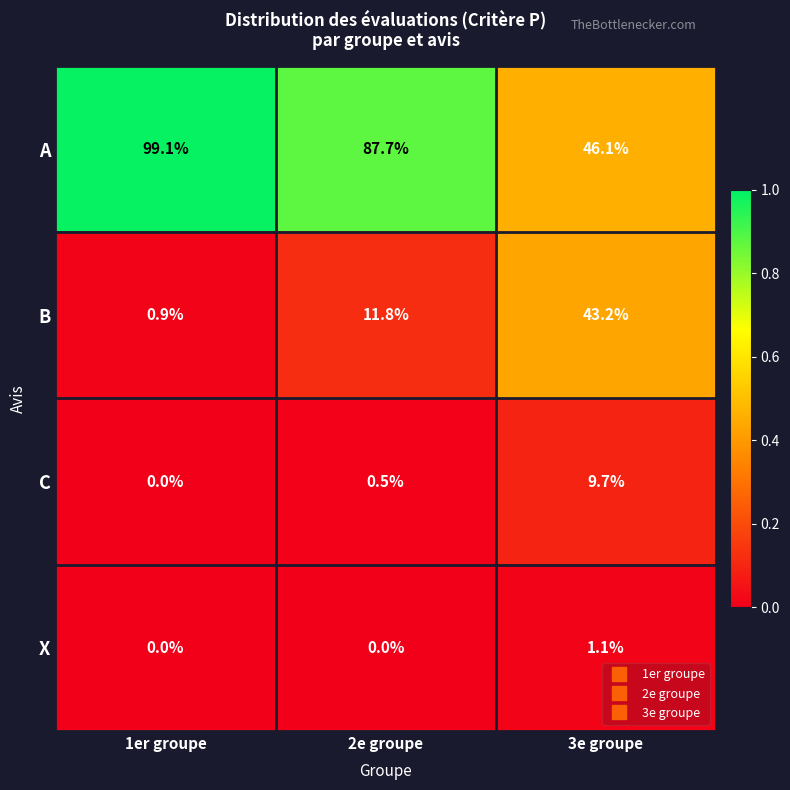

Which series has the largest range (max minus min)?

A